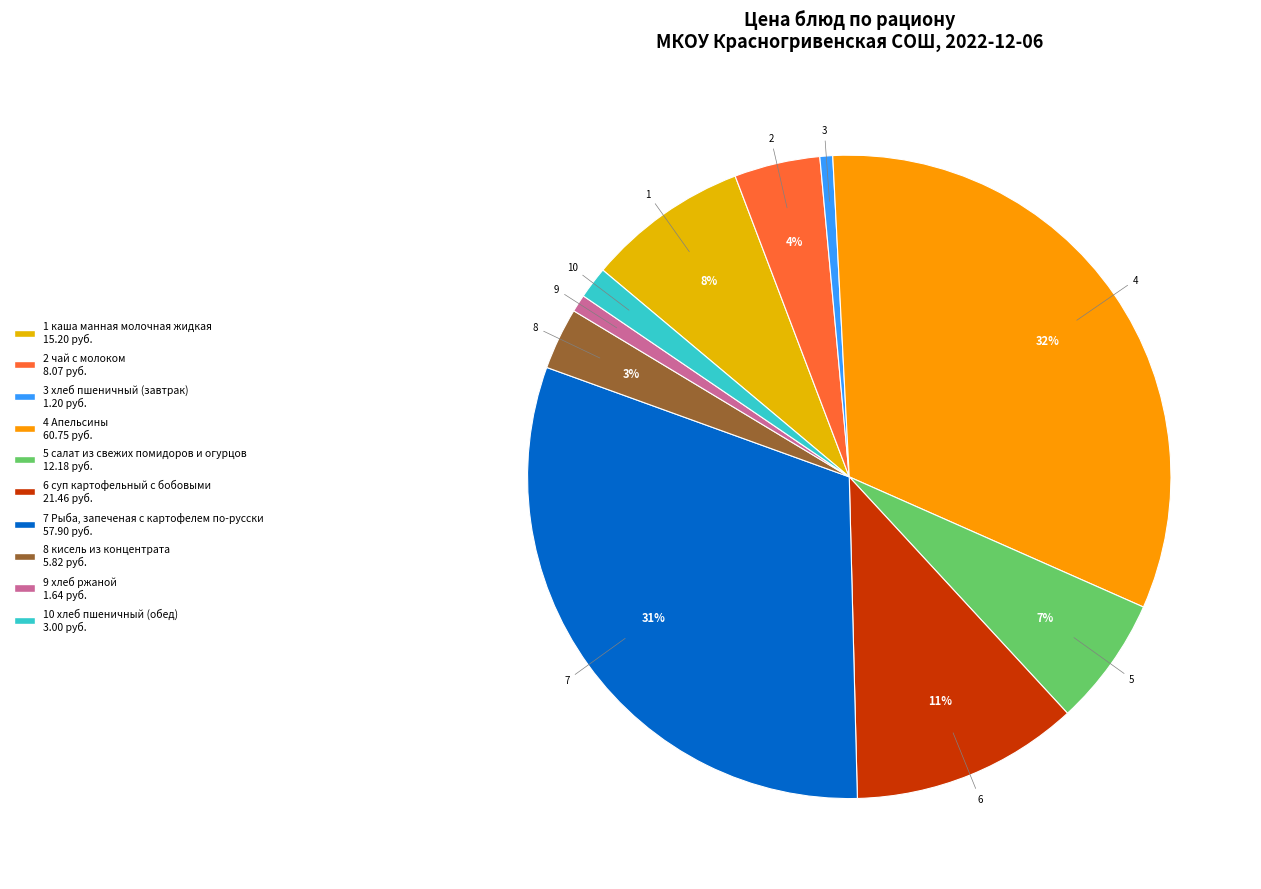

How many slices are in this pie chart?

10